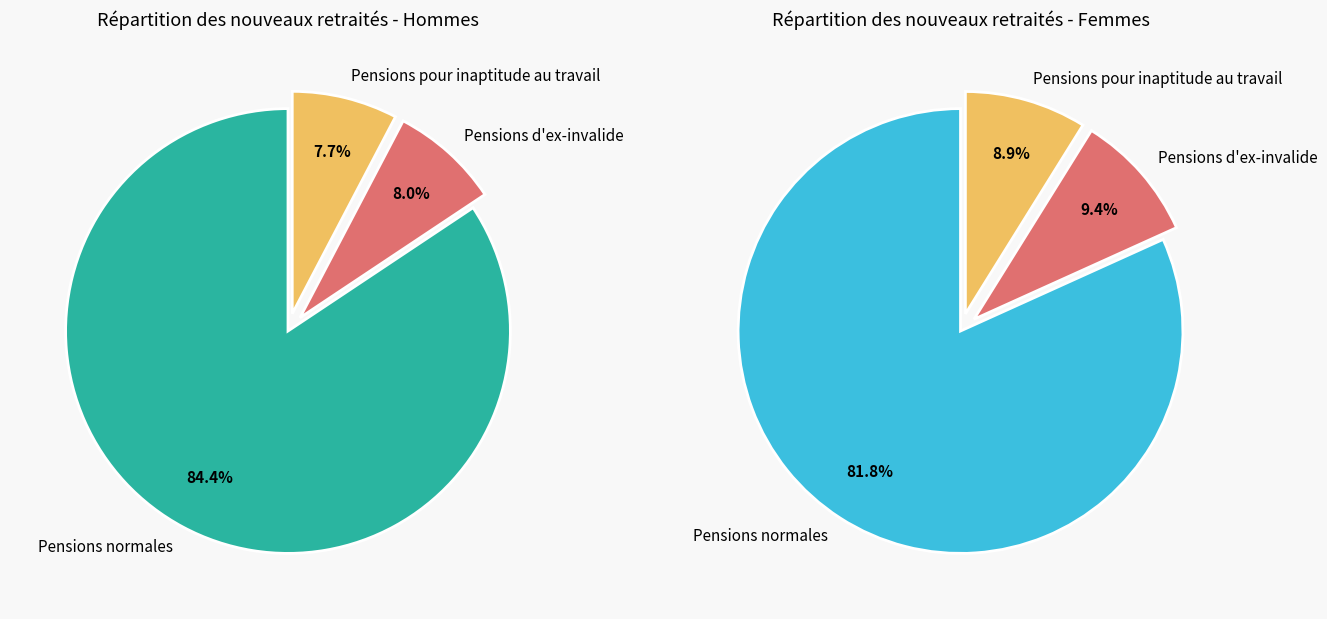

How many segments does this pie chart have?

3